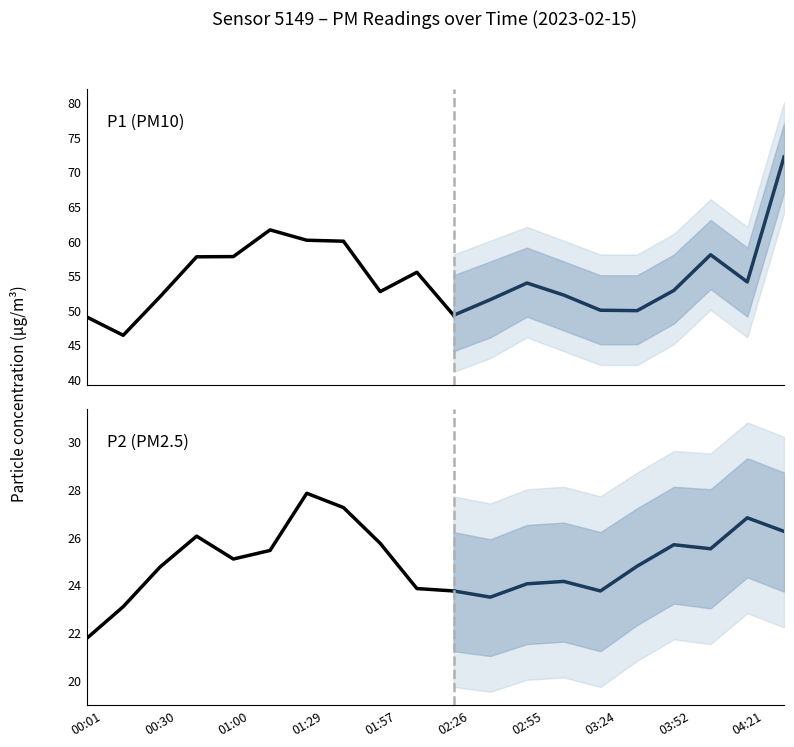

True or false: P2 and P1 intersect in this chart.

False